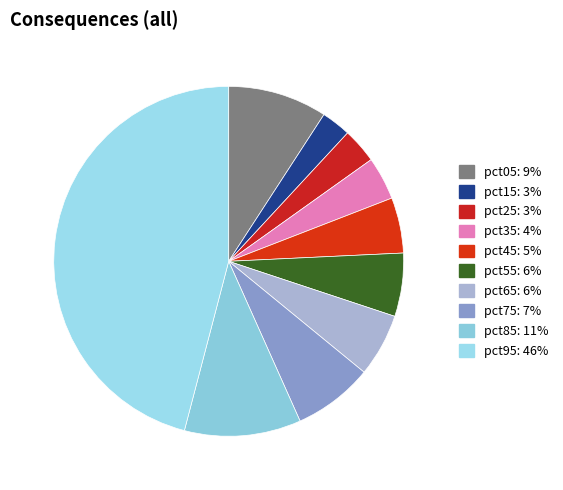

Is it true that pct05 is 9% of the pie?

True